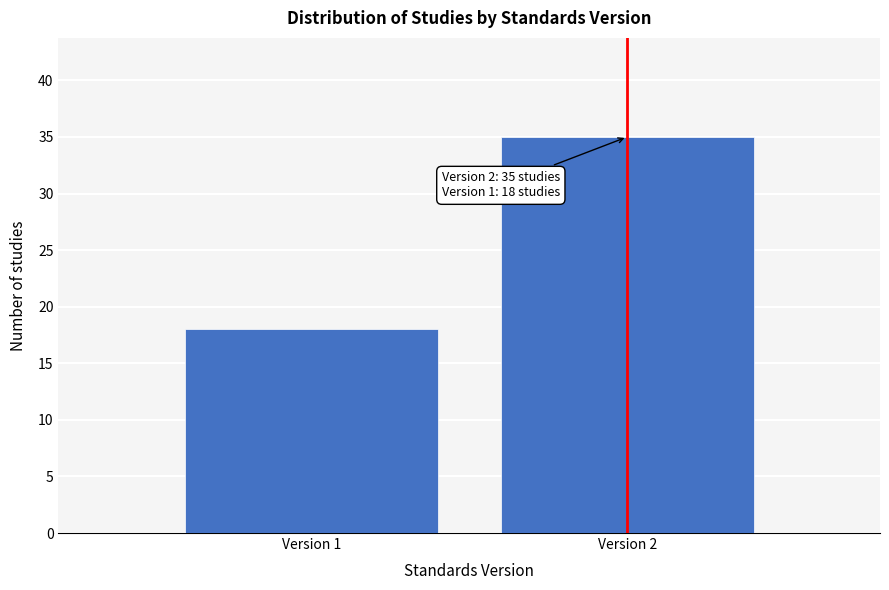

Reading left to right, list all the values displayed in this chart.

Version 1=18	Version 2=35